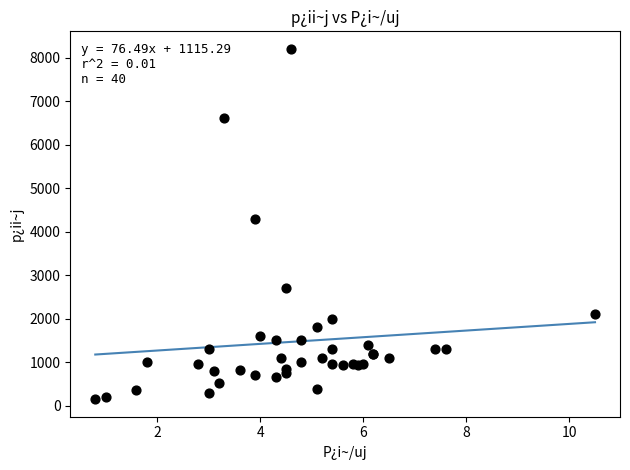

What Y value in the scatter plot is closest to 4175?

4300